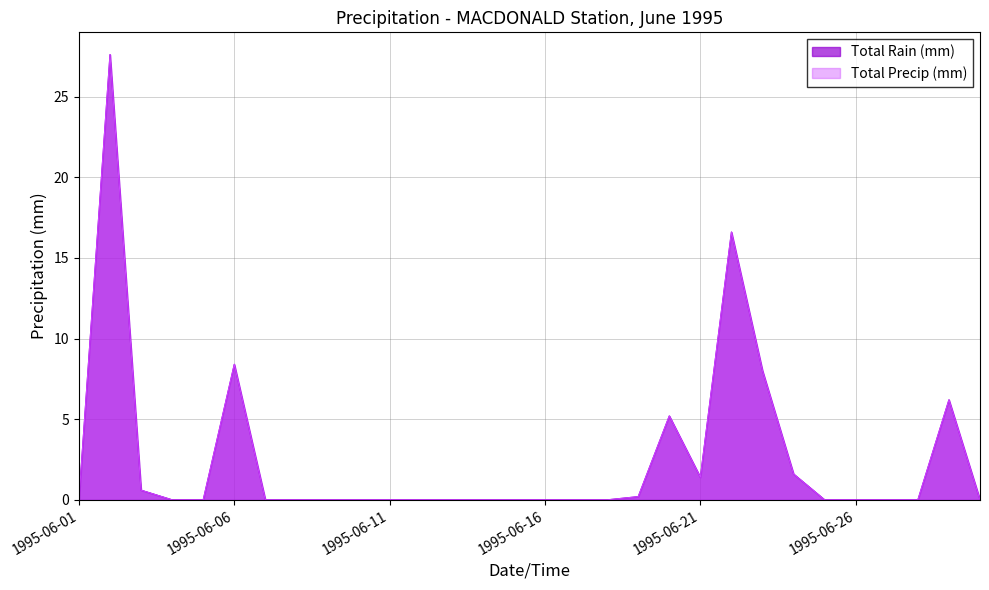

True or false: Total Rain (mm) and Total Precip (mm) intersect in this chart.

False